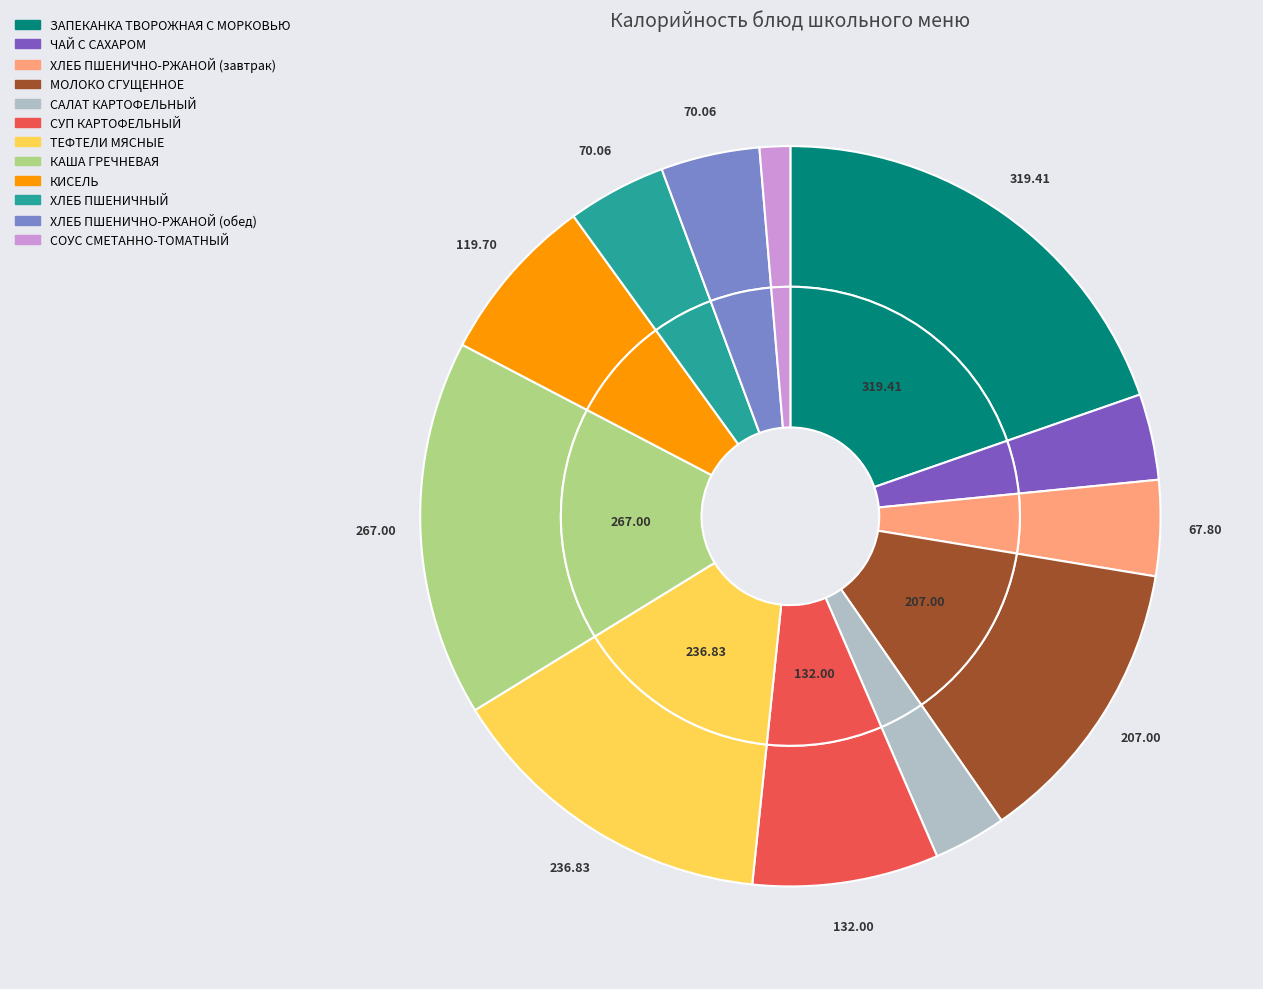

Rank the categories by value from lowest to highest.

СОУС СМЕТАННО-ТОМАТНЫЙ, САЛАТ КАРТОФЕЛЬНЫЙ, ЧАЙ С САХАРОМ, ХЛЕБ ПШЕНИЧНО-РЖАНОЙ (завтрак), ХЛЕБ ПШЕНИЧНЫЙ, ХЛЕБ ПШЕНИЧНО-РЖАНОЙ (обед), КИСЕЛЬ, СУП КАРТОФЕЛЬНЫЙ, МОЛОКО СГУЩЕННОЕ, ТЕФТЕЛИ МЯСНЫЕ, КАША ГРЕЧНЕВАЯ, ЗАПЕКАНКА ТВОРОЖНАЯ С МОРКОВЬЮ